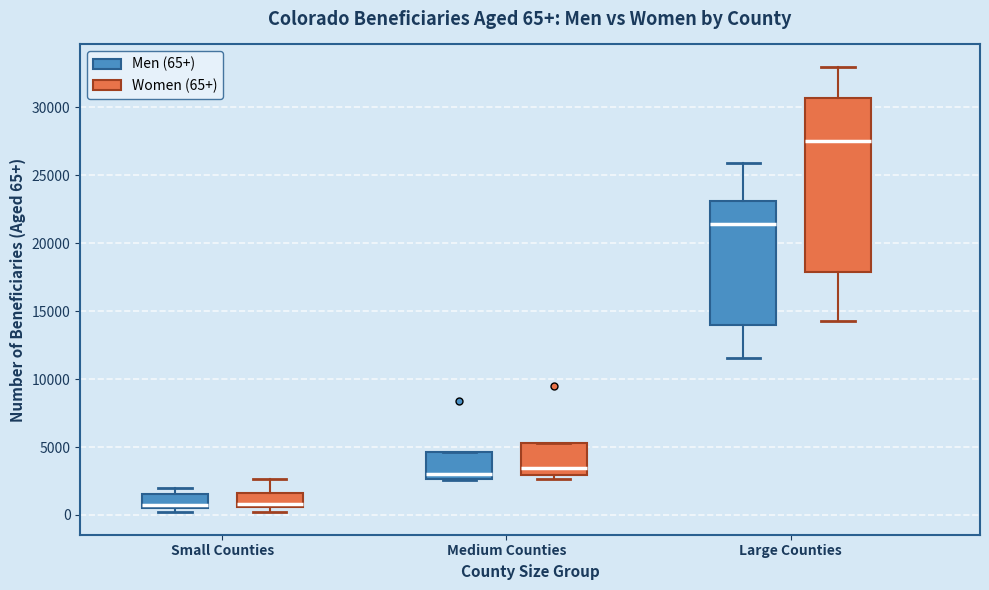

Which box is the tallest, from its lower edge to its upper edge?

Large Counties (Women (65+))